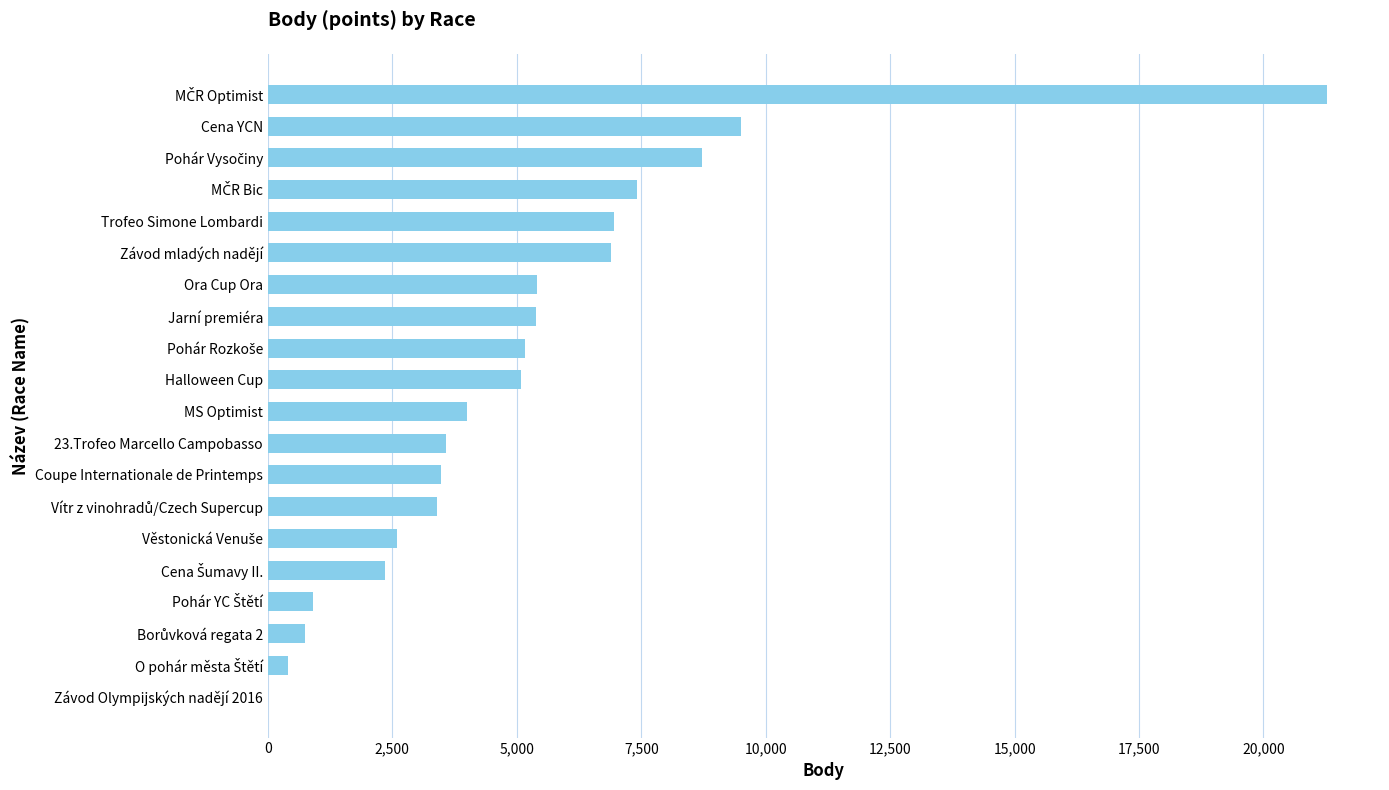

What is the sum of the values at Závod mladých nadějí and Závod Olympijských nadějí 2016?

6899